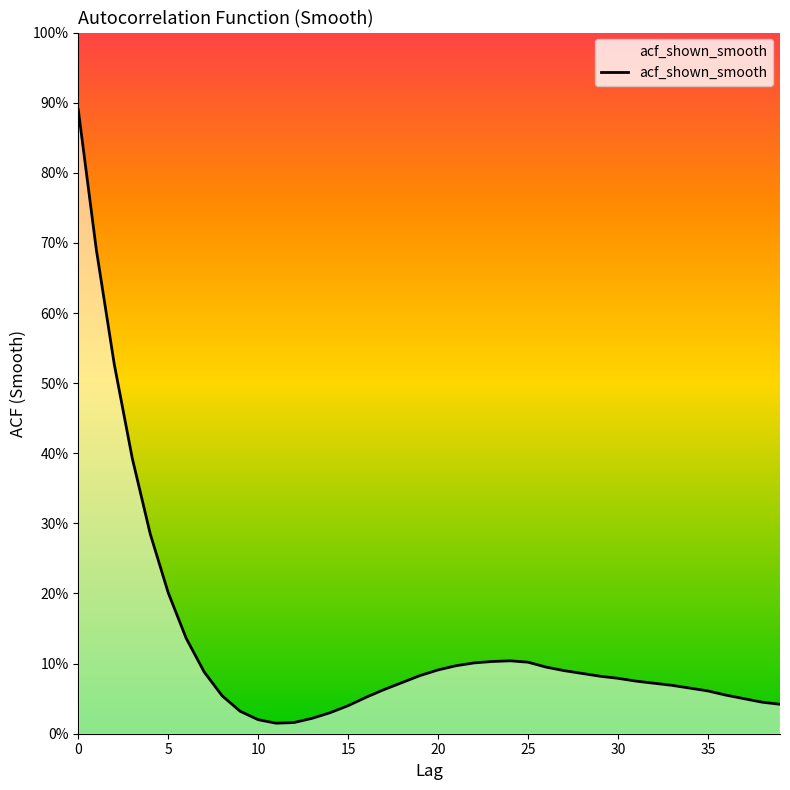

What is the difference between the second highest and second lowest values?

0.7